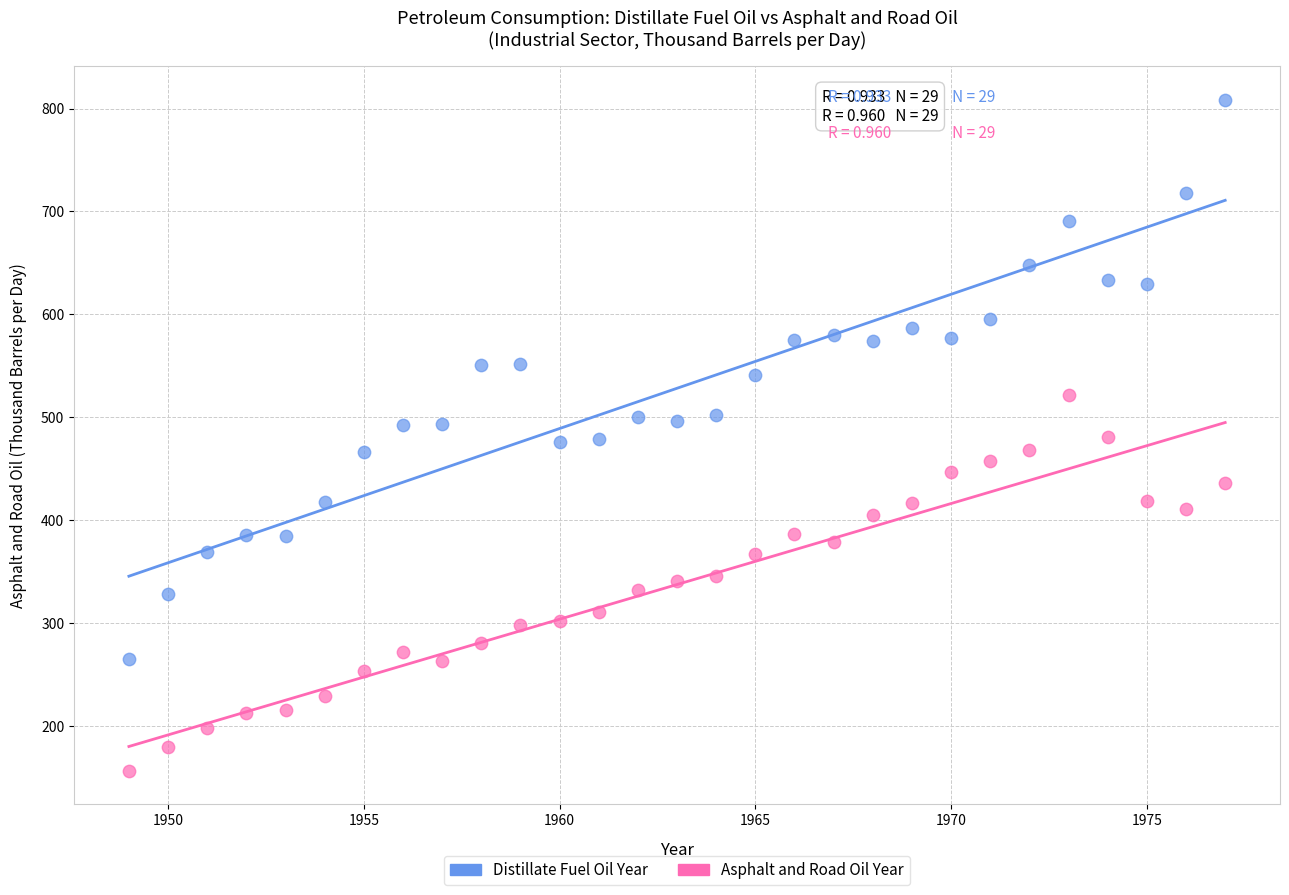

Which series contains the highest Y value?

Distillate Fuel Oil Year